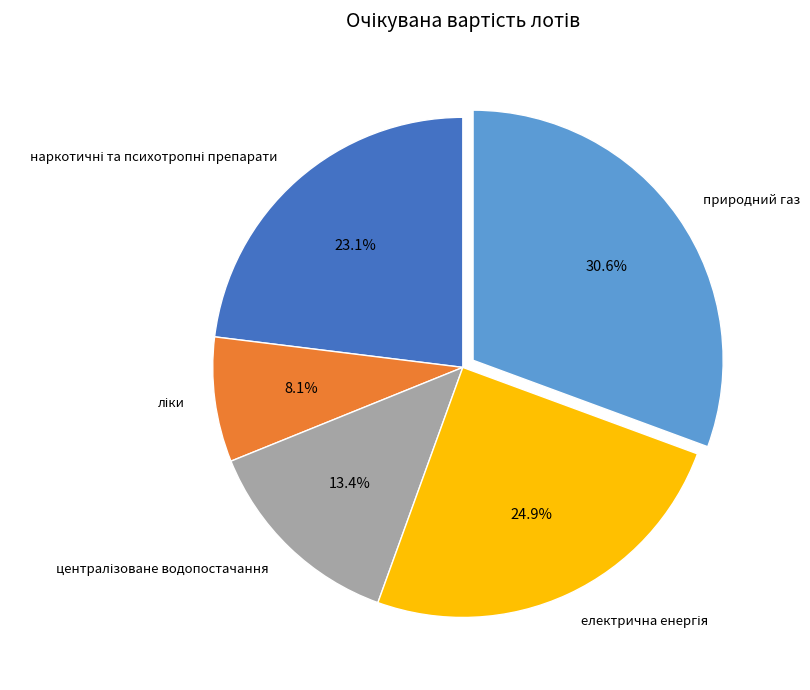

How many slices are in this pie chart?

5